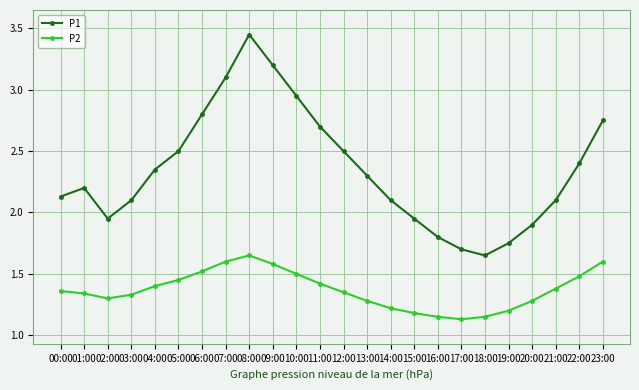

How many distinct data groups are displayed?

2